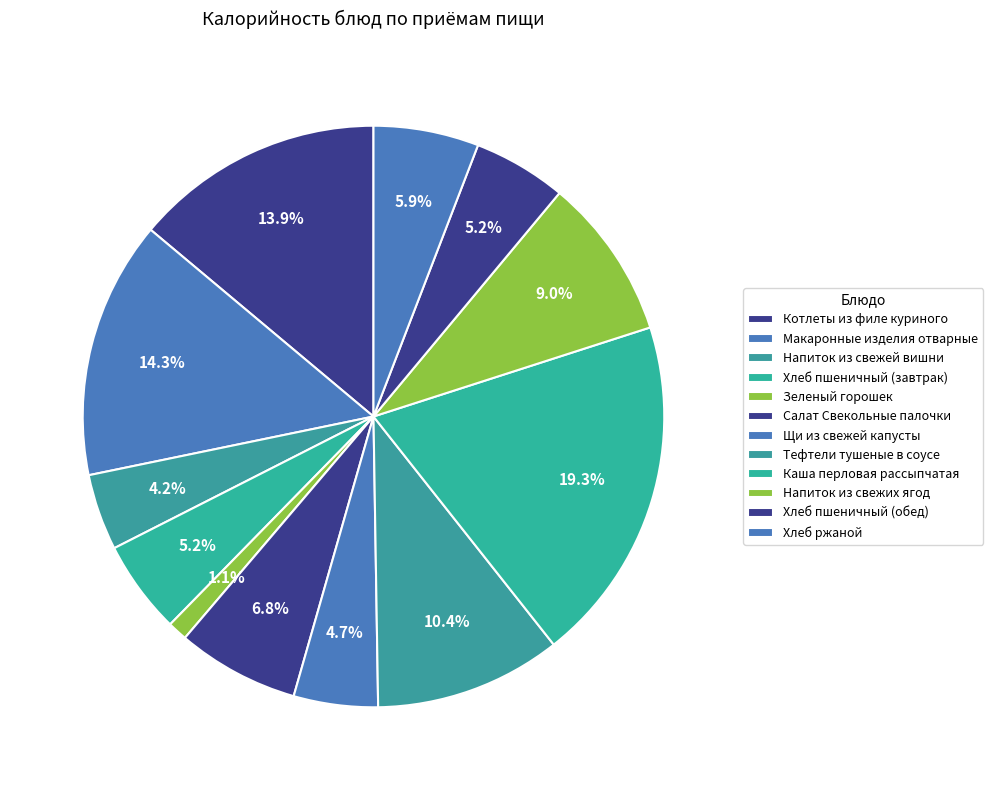

To the nearest percent, what is the average slice percentage?

8%